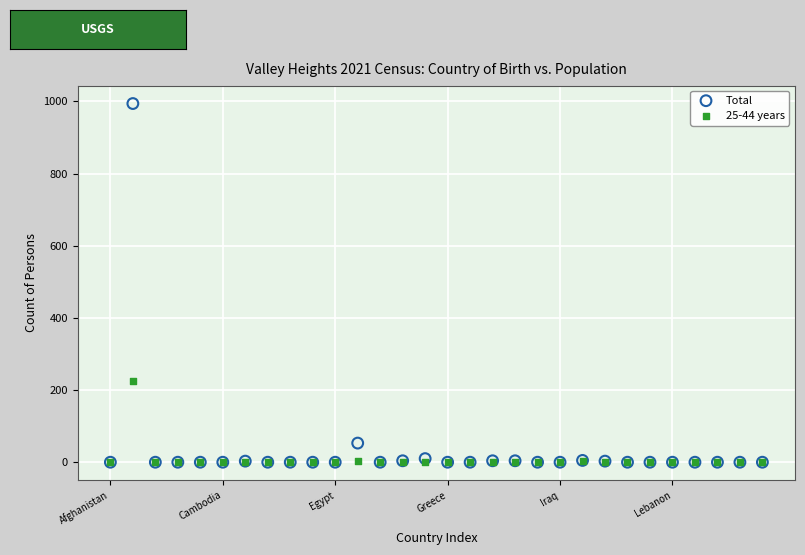

In the Total series, what Y value is closest to 497?

53